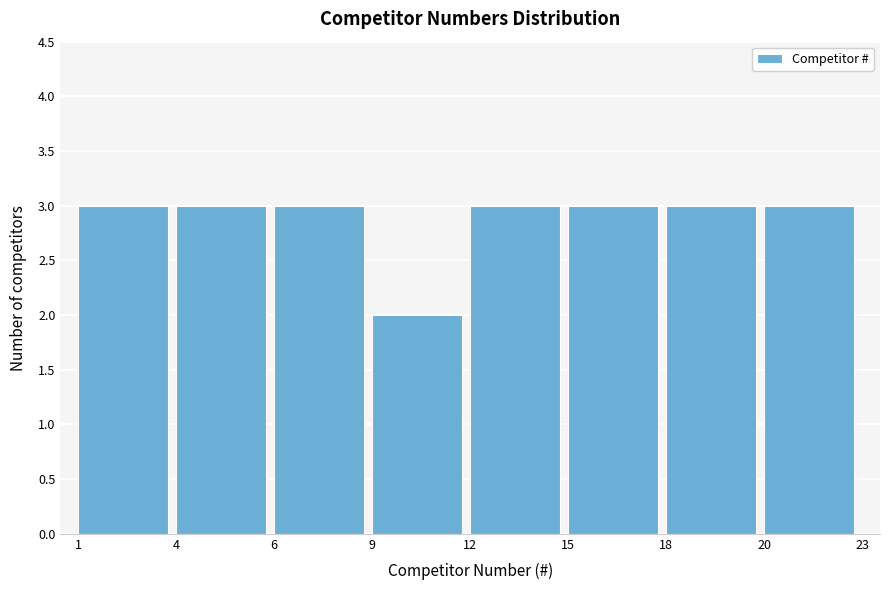

Reading right to left, what are all the values shown in this chart?

20=3	18=3	15=3	12=3	9=2	6=3	4=3	1=3